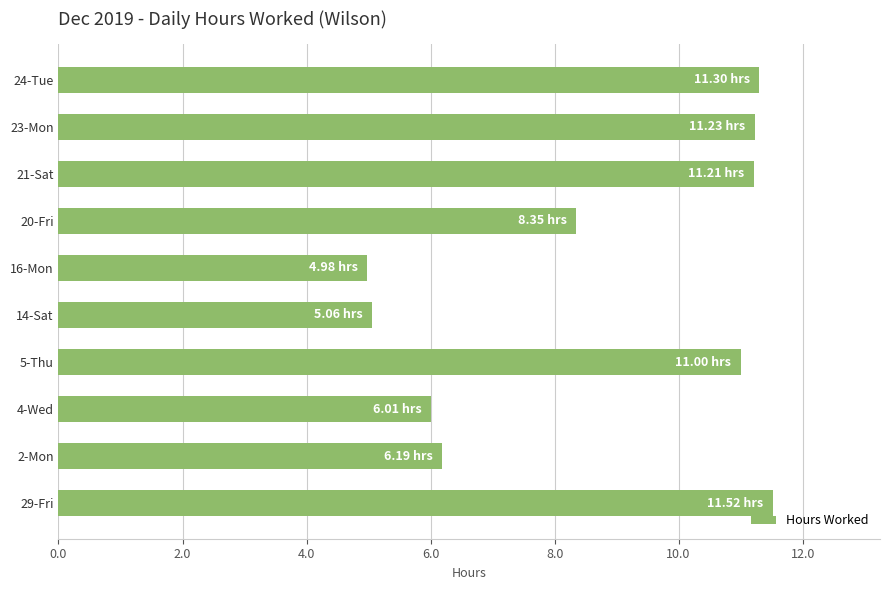

What is the difference between the second highest and second lowest values?

6.2